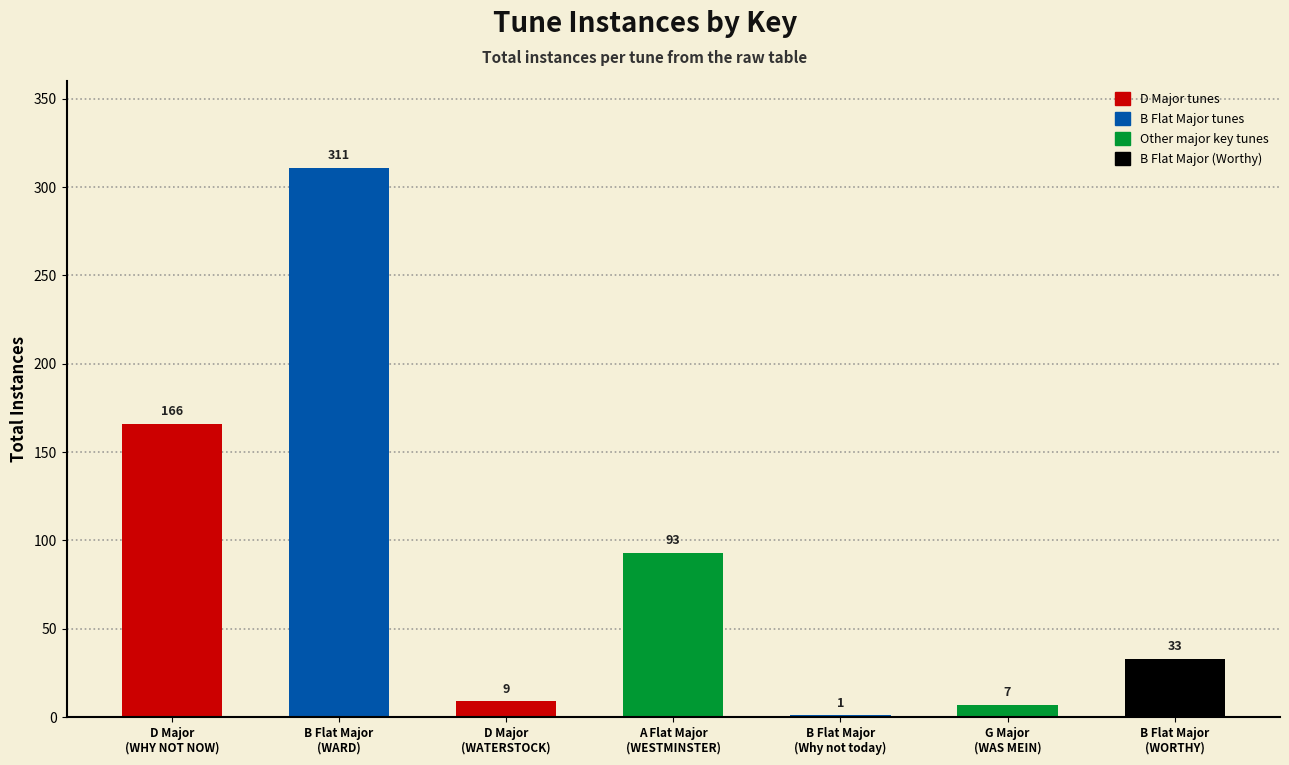

Between D Major
(WHY NOT NOW) and D Major
(WATERSTOCK), which is larger?

D Major
(WHY NOT NOW)